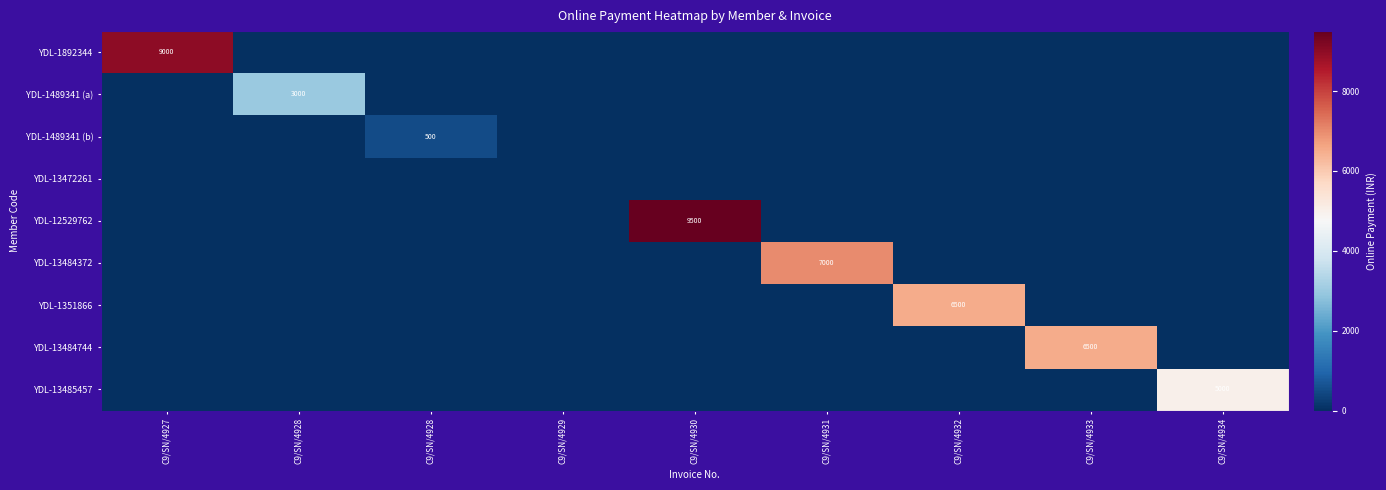

Which has a higher value, C9/SN/4930 or C9/SN/4928?

C9/SN/4930